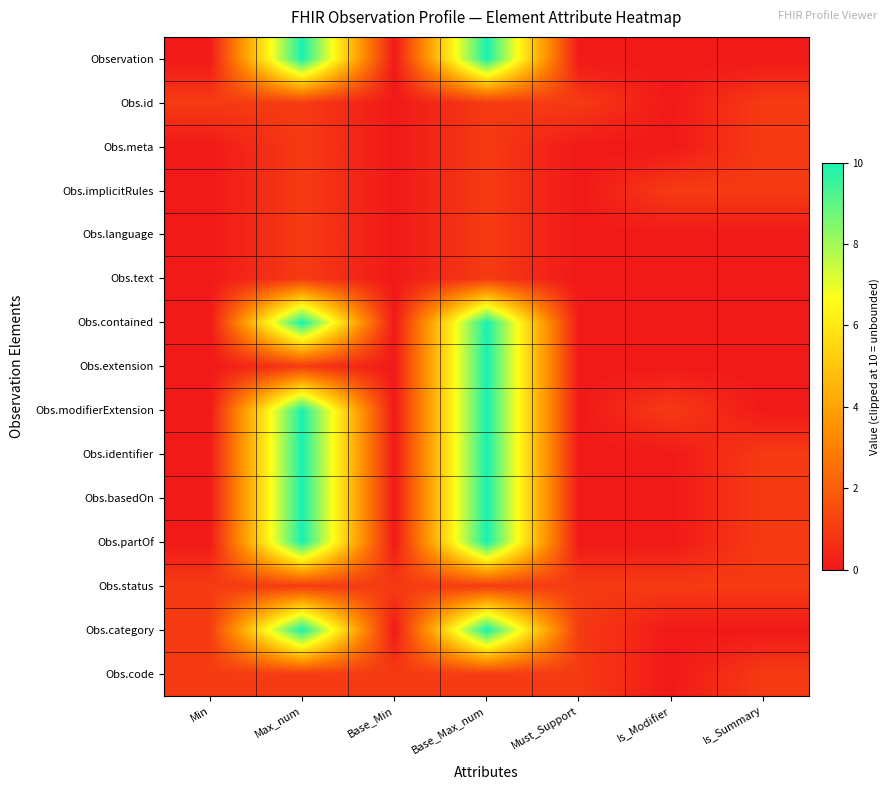

At which category does the chart reach its minimum across all series?

Min